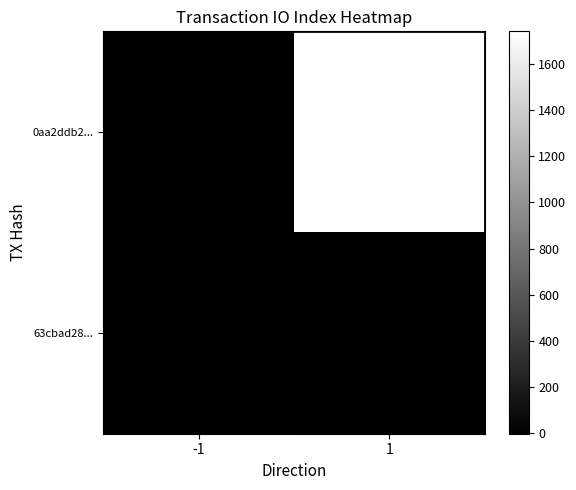

Rank the series by their maximum value, from lowest to highest.

63cbad28..., 0aa2ddb2...